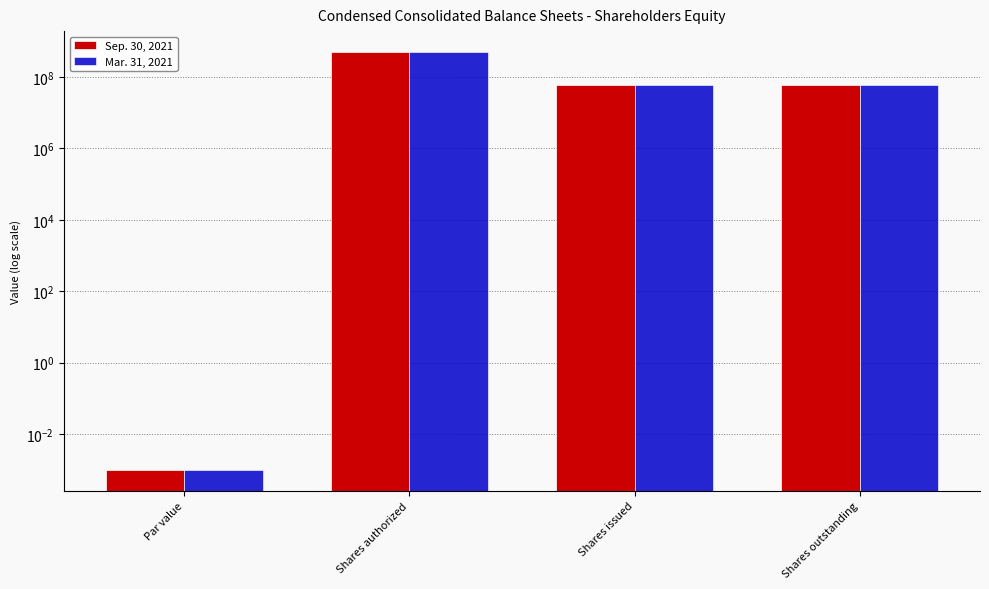

What is the value of the Sep. 30, 2021 bar at the 4th from the left?

59534712.0